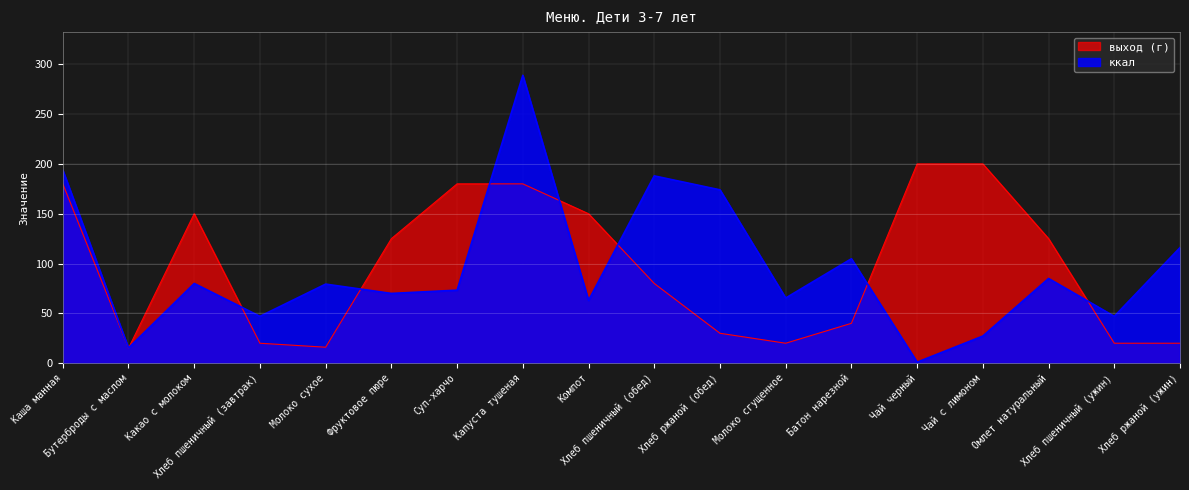

Which series has the largest range (max minus min)?

ккал